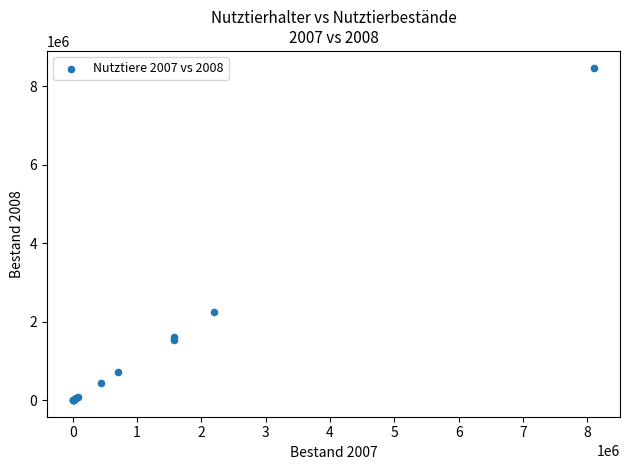

What Y value in the scatter plot is closest to 4240426?

2254875